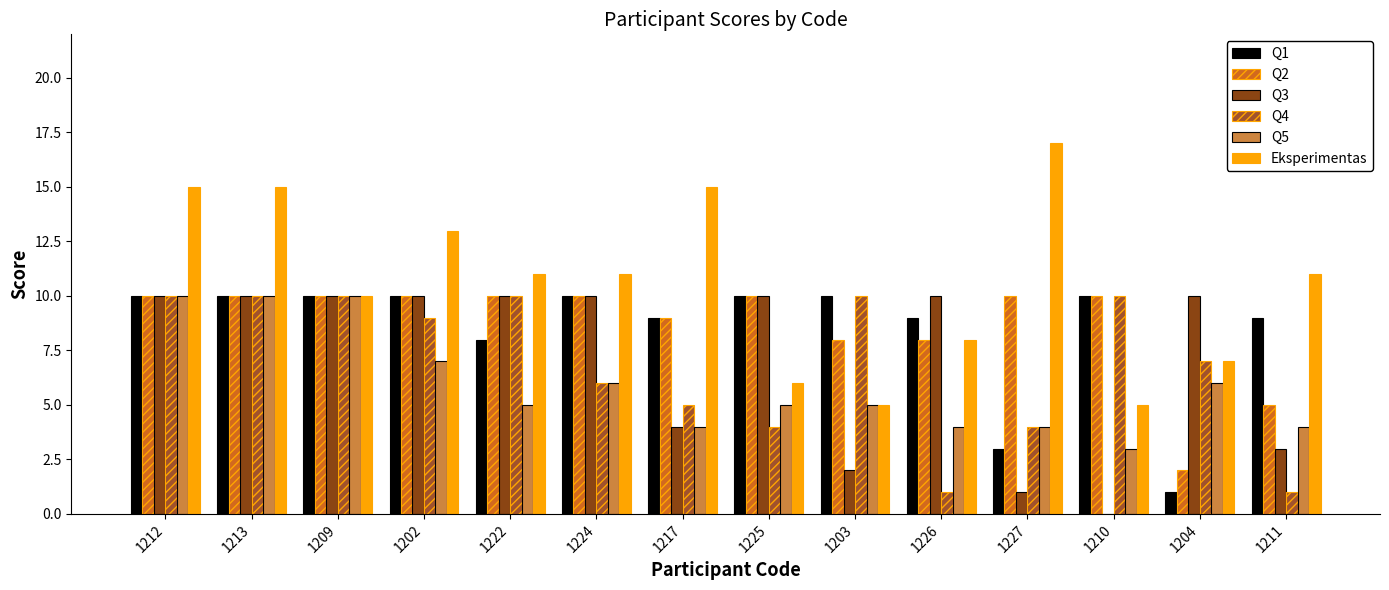

What is the difference between the maximum and minimum values in the Q4 series?

9